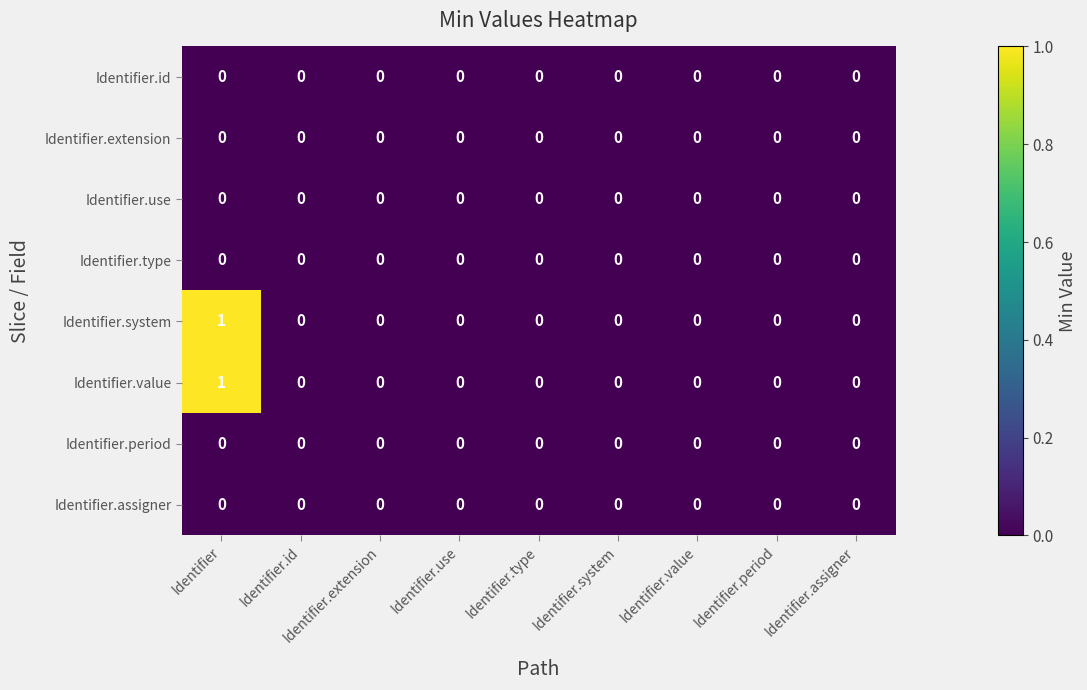

At which category is the sum across all series the highest?

Identifier